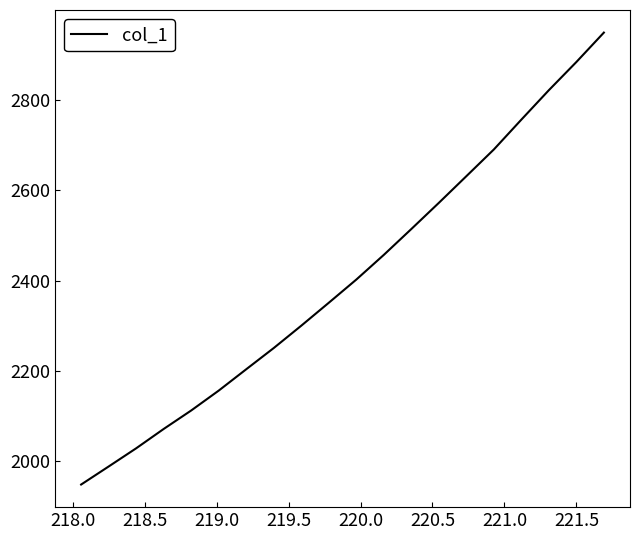

What is the difference between the maximum and minimum values?

1000.2